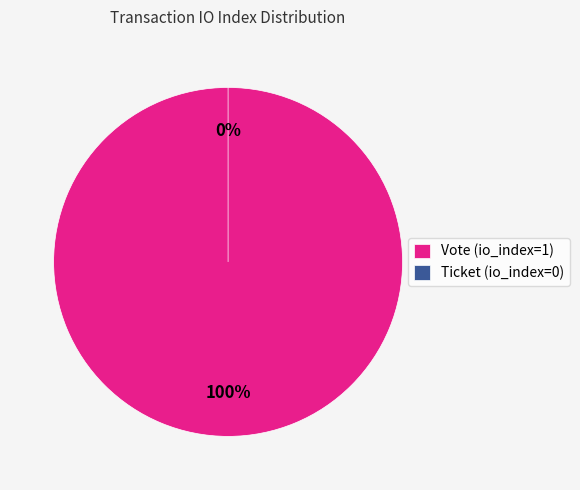

To the nearest percent, what is the average slice percentage?

50%